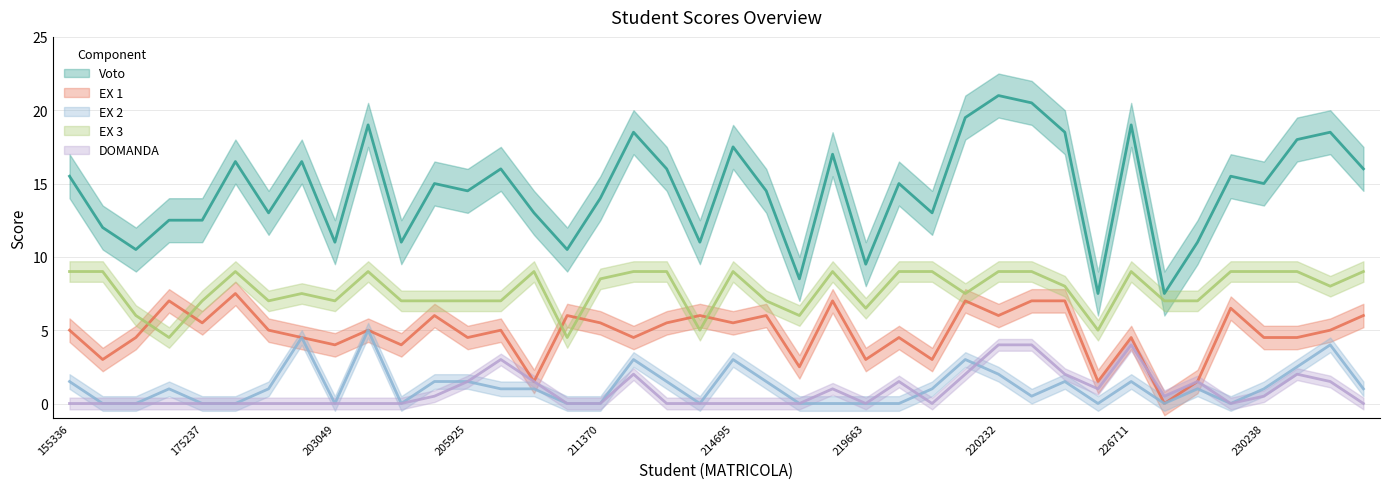

Where do EX 2 and DOMANDA first cross each other?

219840 and 219921